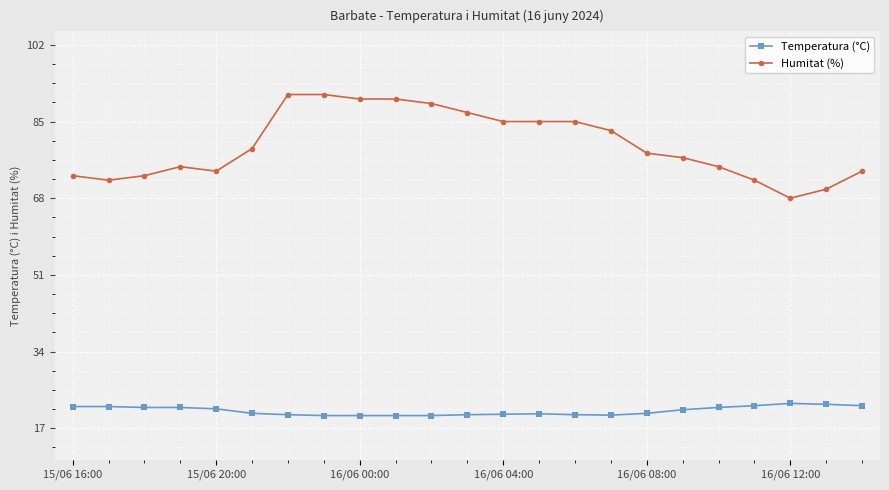

At how many categories does at least one series exceed 50?

23